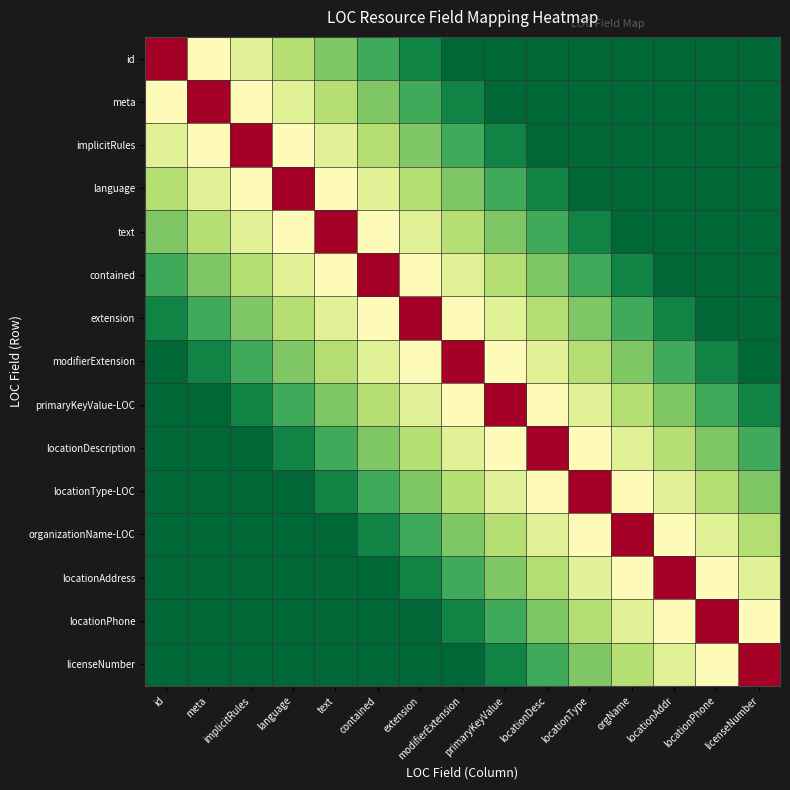

Reading left to right, extract all data points from this chart.

id: id=1.0	meta=0.5	implicitRules=0.4	language=0.3	text=0.2	contained=0.1	extension=0.1	modifierExtension=0.0	primaryKeyValue=0.0	locationDesc=0.0	locationType=0.0	orgName=0.0	locationAddr=0.0	locationPhone=0.0	licenseNumber=0.0
meta: id=0.5	meta=1.0	implicitRules=0.5	language=0.4	text=0.3	contained=0.2	extension=0.1	modifierExtension=0.1	primaryKeyValue=0.0	locationDesc=0.0	locationType=0.0	orgName=0.0	locationAddr=0.0	locationPhone=0.0	licenseNumber=0.0
implicitRules: id=0.4	meta=0.5	implicitRules=1.0	language=0.5	text=0.4	contained=0.3	extension=0.2	modifierExtension=0.1	primaryKeyValue=0.1	locationDesc=0.0	locationType=0.0	orgName=0.0	locationAddr=0.0	locationPhone=0.0	licenseNumber=0.0
language: id=0.3	meta=0.4	implicitRules=0.5	language=1.0	text=0.5	contained=0.4	extension=0.3	modifierExtension=0.2	primaryKeyValue=0.1	locationDesc=0.1	locationType=0.0	orgName=0.0	locationAddr=0.0	locationPhone=0.0	licenseNumber=0.0
text: id=0.2	meta=0.3	implicitRules=0.4	language=0.5	text=1.0	contained=0.5	extension=0.4	modifierExtension=0.3	primaryKeyValue=0.2	locationDesc=0.1	locationType=0.1	orgName=0.0	locationAddr=0.0	locationPhone=0.0	licenseNumber=0.0
contained: id=0.1	meta=0.2	implicitRules=0.3	language=0.4	text=0.5	contained=1.0	extension=0.5	modifierExtension=0.4	primaryKeyValue=0.3	locationDesc=0.2	locationType=0.1	orgName=0.1	locationAddr=0.0	locationPhone=0.0	licenseNumber=0.0
extension: id=0.1	meta=0.1	implicitRules=0.2	language=0.3	text=0.4	contained=0.5	extension=1.0	modifierExtension=0.5	primaryKeyValue=0.4	locationDesc=0.3	locationType=0.2	orgName=0.1	locationAddr=0.1	locationPhone=0.0	licenseNumber=0.0
modifierExtension: id=0.0	meta=0.1	implicitRules=0.1	language=0.2	text=0.3	contained=0.4	extension=0.5	modifierExtension=1.0	primaryKeyValue=0.5	locationDesc=0.4	locationType=0.3	orgName=0.2	locationAddr=0.1	locationPhone=0.1	licenseNumber=0.0
primaryKeyValue-LOC: id=0.0	meta=0.0	implicitRules=0.1	language=0.1	text=0.2	contained=0.3	extension=0.4	modifierExtension=0.5	primaryKeyValue=1.0	locationDesc=0.5	locationType=0.4	orgName=0.3	locationAddr=0.2	locationPhone=0.1	licenseNumber=0.1
locationDescription: id=0.0	meta=0.0	implicitRules=0.0	language=0.1	text=0.1	contained=0.2	extension=0.3	modifierExtension=0.4	primaryKeyValue=0.5	locationDesc=1.0	locationType=0.5	orgName=0.4	locationAddr=0.3	locationPhone=0.2	licenseNumber=0.1
locationType-LOC: id=0.0	meta=0.0	implicitRules=0.0	language=0.0	text=0.1	contained=0.1	extension=0.2	modifierExtension=0.3	primaryKeyValue=0.4	locationDesc=0.5	locationType=1.0	orgName=0.5	locationAddr=0.4	locationPhone=0.3	licenseNumber=0.2
organizationName-LOC: id=0.0	meta=0.0	implicitRules=0.0	language=0.0	text=0.0	contained=0.1	extension=0.1	modifierExtension=0.2	primaryKeyValue=0.3	locationDesc=0.4	locationType=0.5	orgName=1.0	locationAddr=0.5	locationPhone=0.4	licenseNumber=0.3
locationAddress: id=0.0	meta=0.0	implicitRules=0.0	language=0.0	text=0.0	contained=0.0	extension=0.1	modifierExtension=0.1	primaryKeyValue=0.2	locationDesc=0.3	locationType=0.4	orgName=0.5	locationAddr=1.0	locationPhone=0.5	licenseNumber=0.4
locationPhone: id=0.0	meta=0.0	implicitRules=0.0	language=0.0	text=0.0	contained=0.0	extension=0.0	modifierExtension=0.1	primaryKeyValue=0.1	locationDesc=0.2	locationType=0.3	orgName=0.4	locationAddr=0.5	locationPhone=1.0	licenseNumber=0.5
licenseNumber: id=0.0	meta=0.0	implicitRules=0.0	language=0.0	text=0.0	contained=0.0	extension=0.0	modifierExtension=0.0	primaryKeyValue=0.1	locationDesc=0.1	locationType=0.2	orgName=0.3	locationAddr=0.4	locationPhone=0.5	licenseNumber=1.0